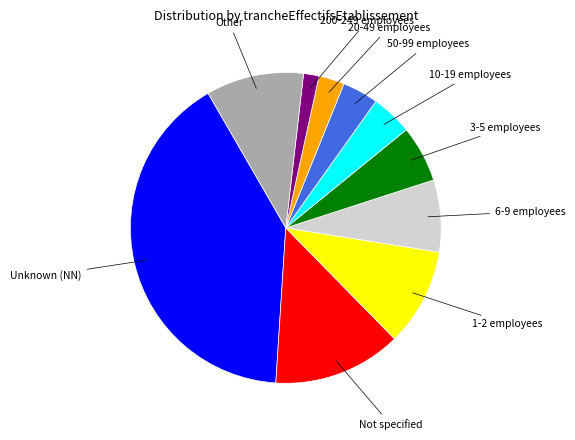

Is there any slice that represents more than half of the pie?

No